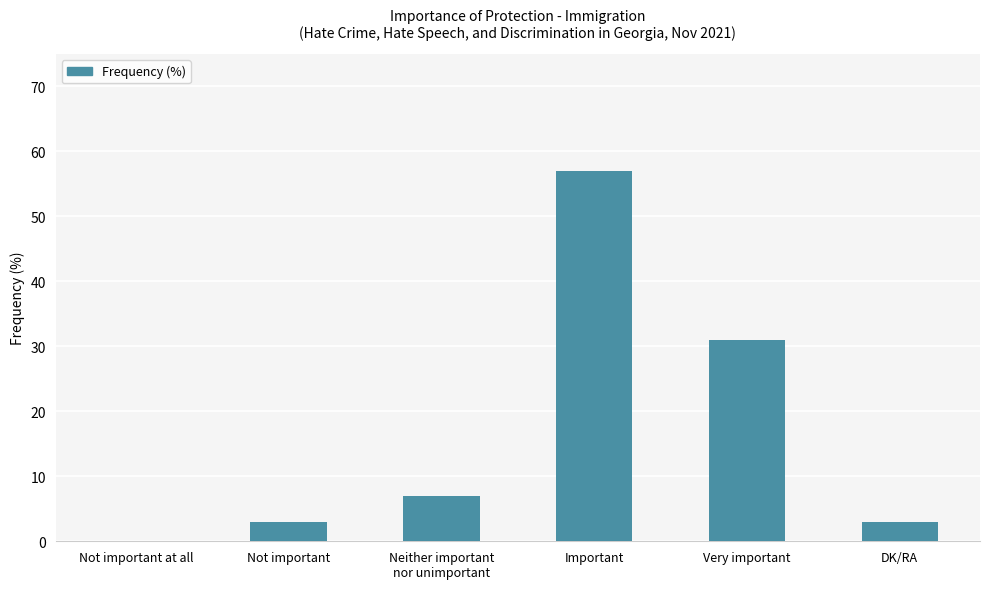

What value does the data have at Important, to the nearest 10?

60